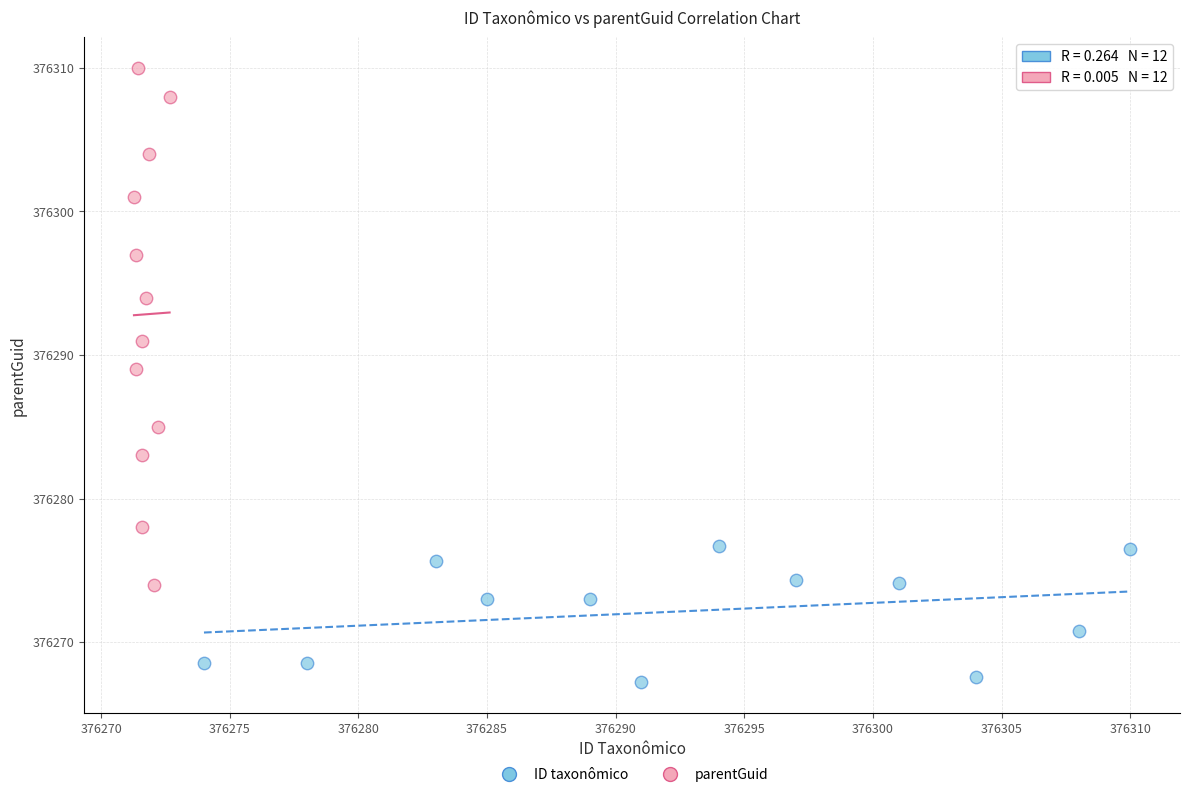

Which series reaches the minimum Y coordinate?

ID taxonômico